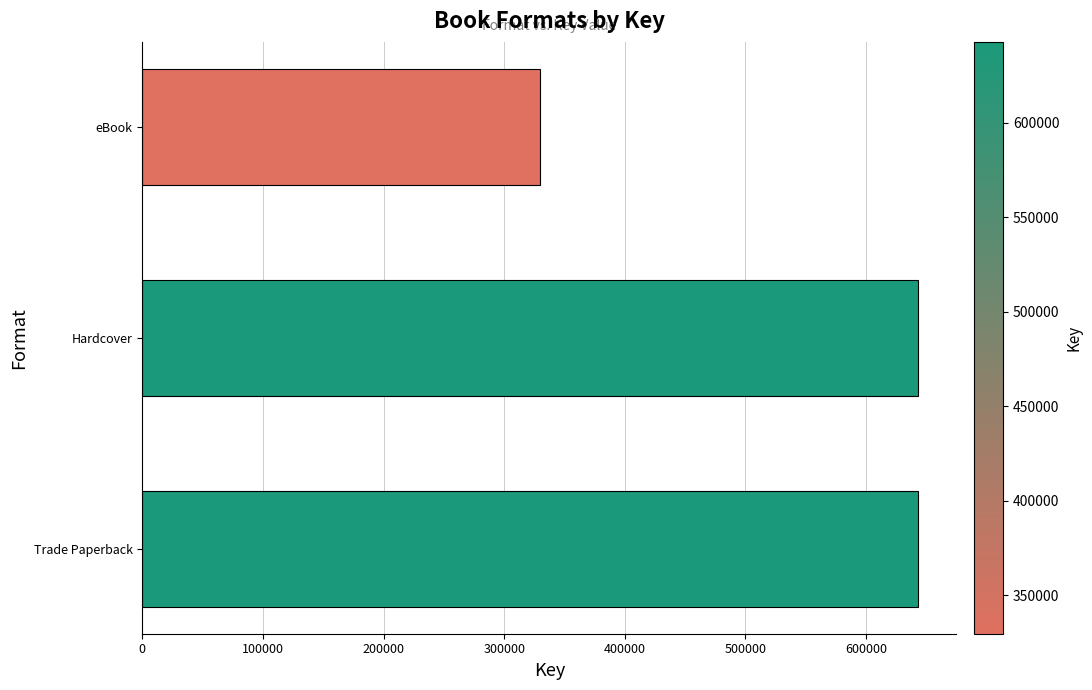

The value at eBook is 330007. True or false?

True